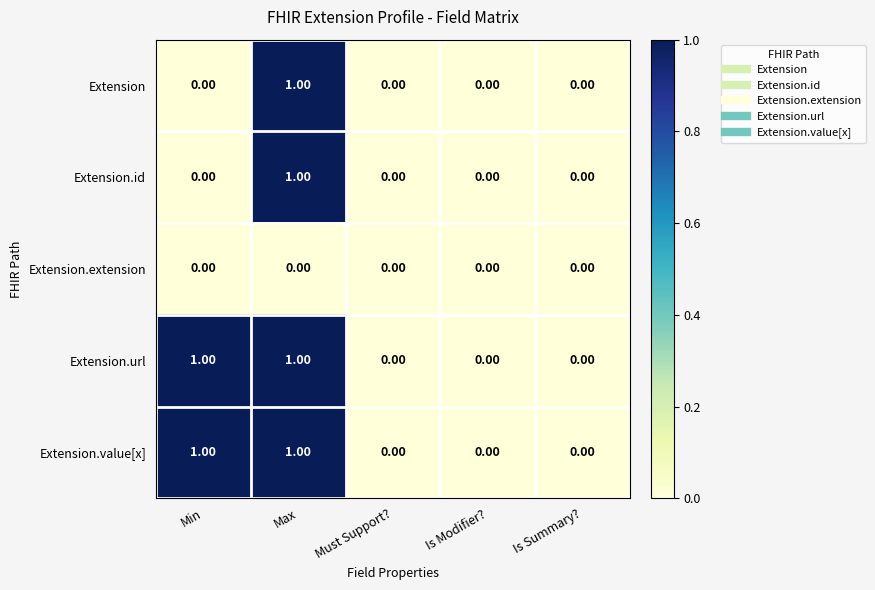

At which category is the sum across all series the highest?

Max